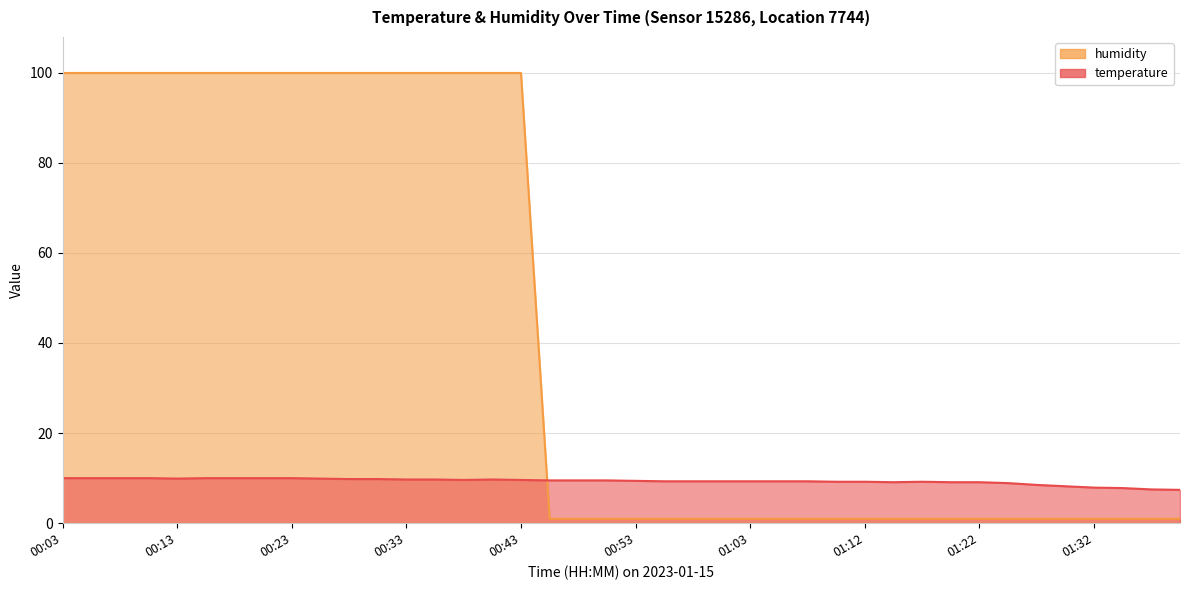

Reading left to right, extract all data points from this chart.

temperature: 00:03=10.0	00:06=10.0	00:08=10.0	00:11=10.0	00:13=9.9	00:16=10.0	00:18=10.0	00:21=10.0	00:23=10.0	00:26=9.9	00:29=9.8	00:31=9.8	00:33=9.7	00:36=9.7	00:38=9.6	00:41=9.7	00:43=9.6	00:46=9.5	00:48=9.5	00:50=9.5	00:53=9.4	00:55=9.3	00:58=9.3	01:00=9.3	01:03=9.3	01:05=9.3	01:07=9.3	01:10=9.2	01:12=9.2	01:15=9.1	01:17=9.2	01:20=9.1	01:22=9.1	01:25=8.9	01:27=8.5	01:29=8.2	01:32=7.9	01:34=7.8	01:37=7.5	01:39=7.4
humidity: 00:03=99.9	00:06=99.9	00:08=99.9	00:11=99.9	00:13=99.9	00:16=99.9	00:18=99.9	00:21=99.9	00:23=99.9	00:26=99.9	00:29=99.9	00:31=99.9	00:33=99.9	00:36=99.9	00:38=99.9	00:41=99.9	00:43=99.9	00:46=1.0	00:48=1.0	00:50=1.0	00:53=1.0	00:55=1.0	00:58=1.0	01:00=1.0	01:03=1.0	01:05=1.0	01:07=1.0	01:10=1.0	01:12=1.0	01:15=1.0	01:17=1.0	01:20=1.0	01:22=1.0	01:25=1.0	01:27=1.0	01:29=1.0	01:32=1.0	01:34=1.0	01:37=1.0	01:39=1.0